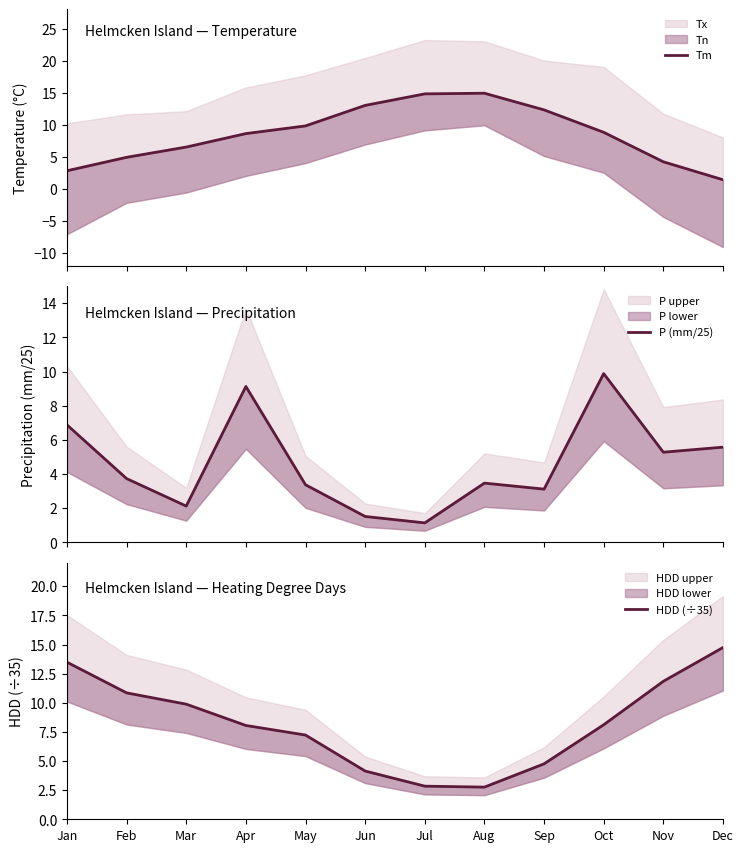

Which label corresponds to the smallest value in the chart?

Jul